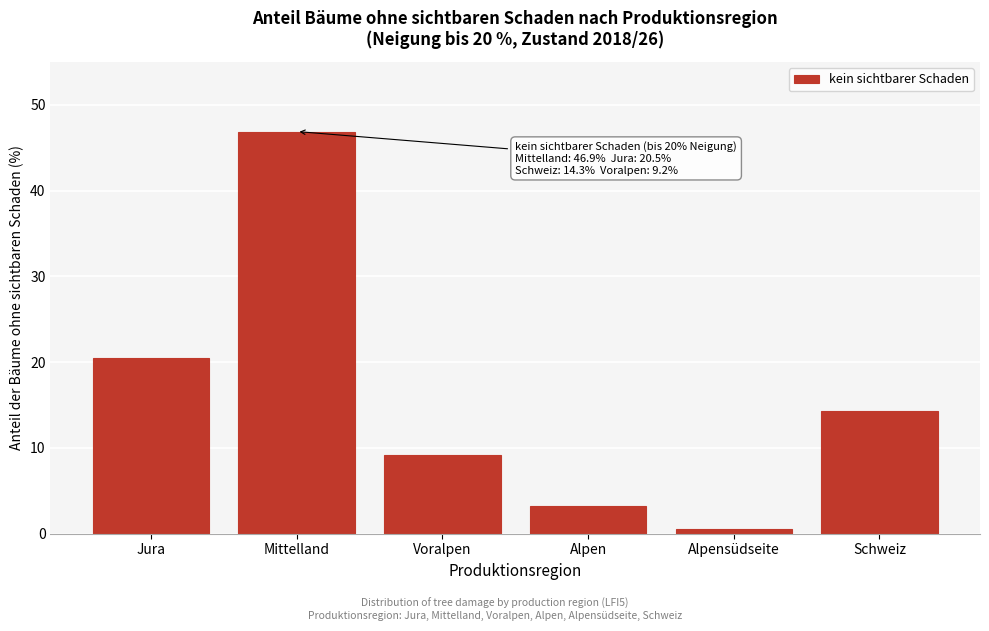

Reading left to right, transcribe all the data shown in this chart.

20.5	46.9	9.2	3.2	0.5	14.3